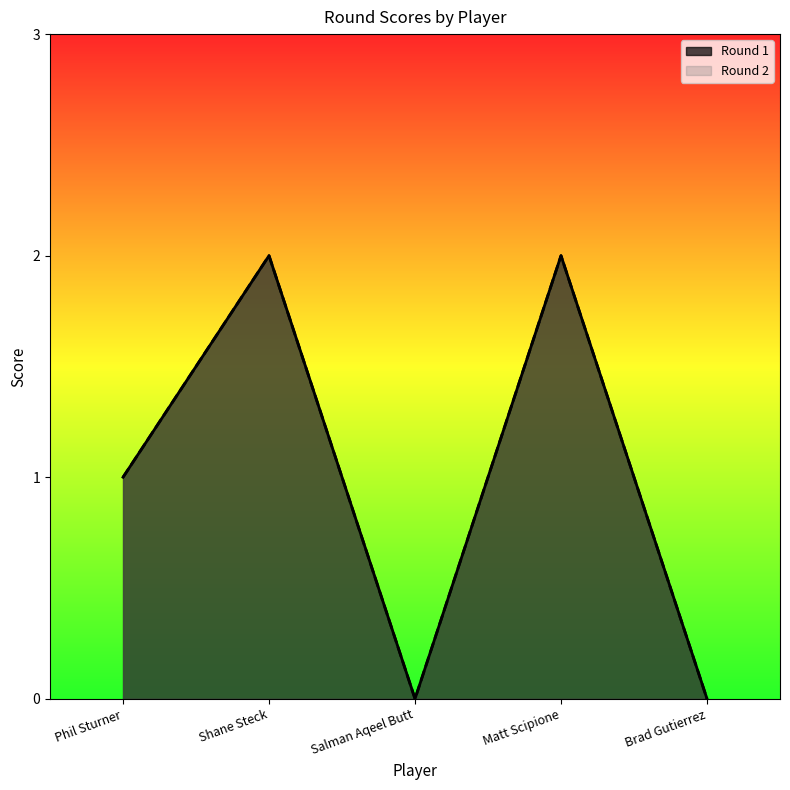

Reading left to right, what are all the values shown in this chart?

Round 1: Phil Sturner=1	Shane Steck=2	Salman Aqeel Butt=0	Matt Scipione=2	Brad Gutierrez=0
Round 2: Phil Sturner=1	Shane Steck=2	Salman Aqeel Butt=0	Matt Scipione=2	Brad Gutierrez=0